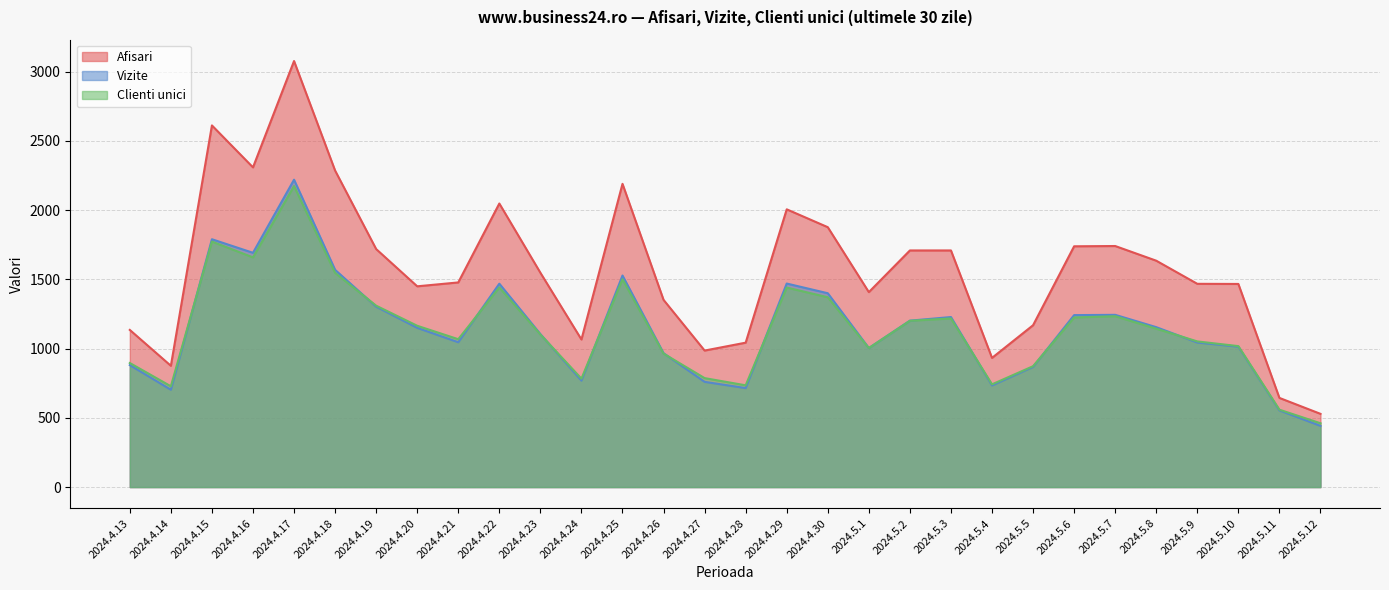

Is it true that Vizite equals 1105 at 2024.4.23?

True